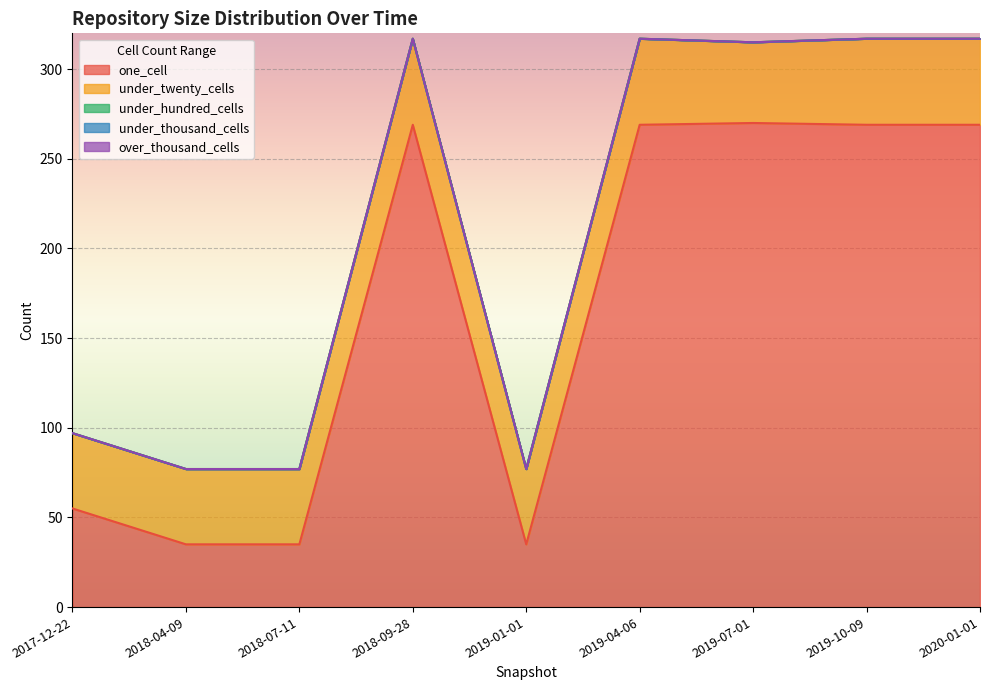

What is the maximum value shown in the chart?

270